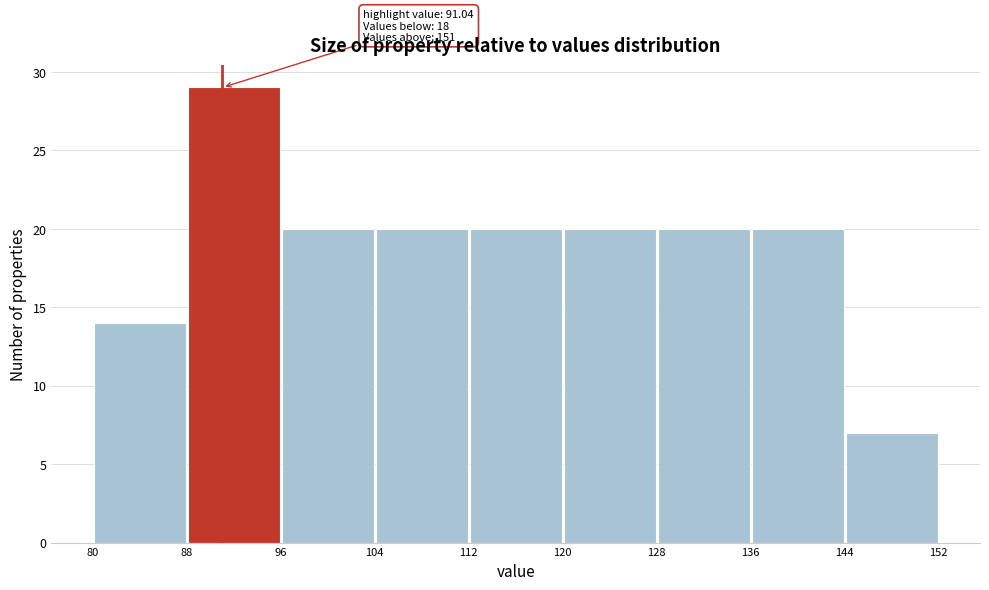

Over which range of the x-axis is the bar tallest?

88 to 96